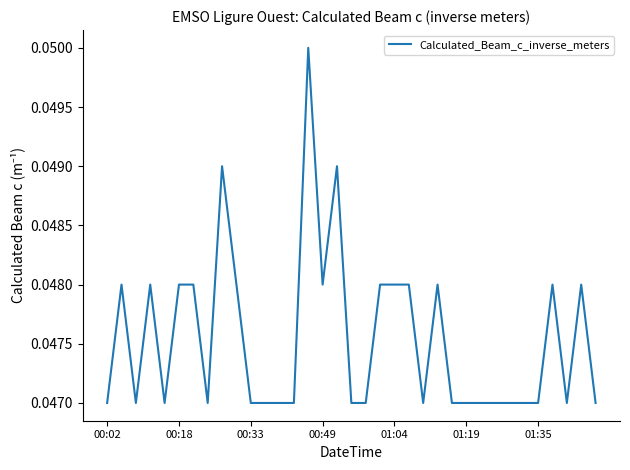

Which category has the highest value across all series?

14